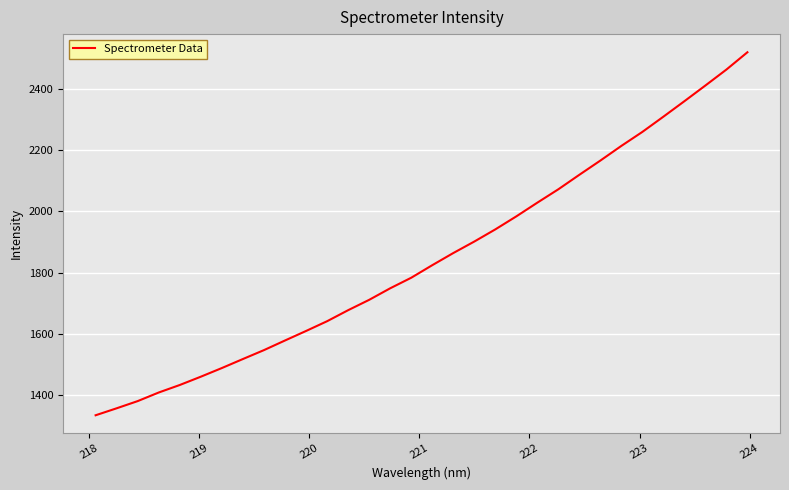

True or false: there are more than 1 points higher than both neighbors.

False